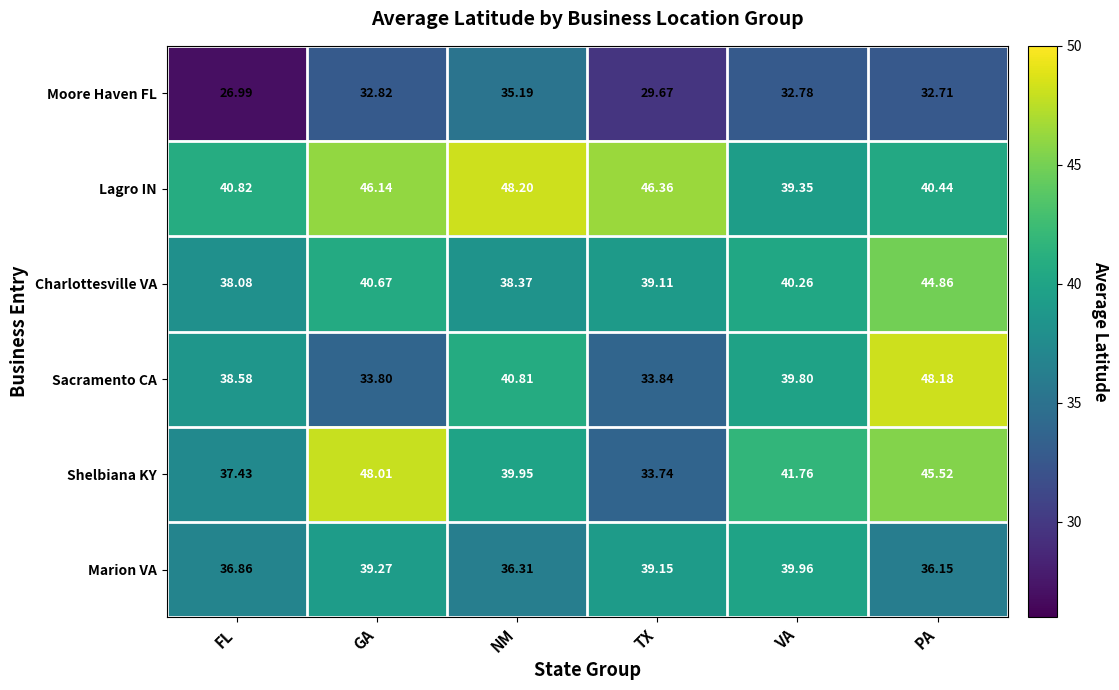

Count the number of categories in the chart.

6